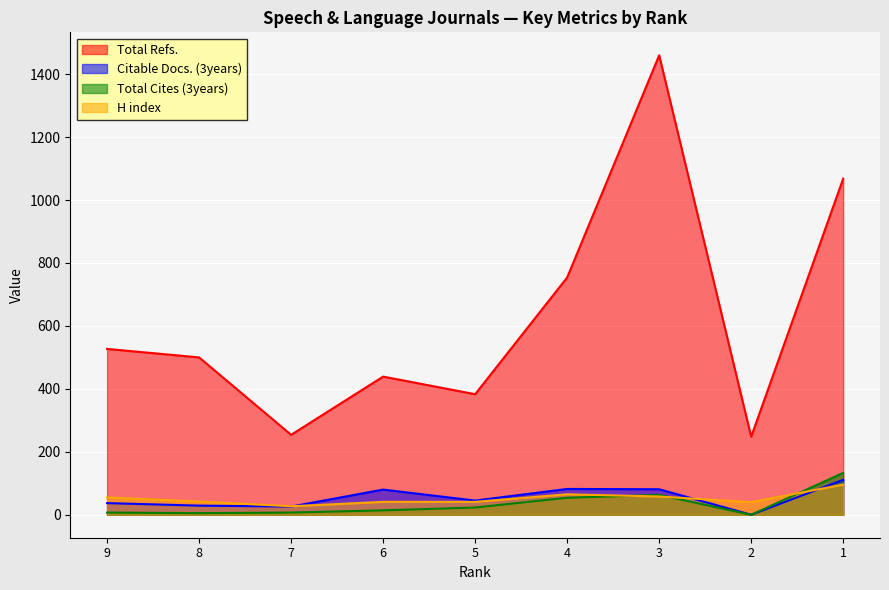

How many lines are shown in the chart?

4